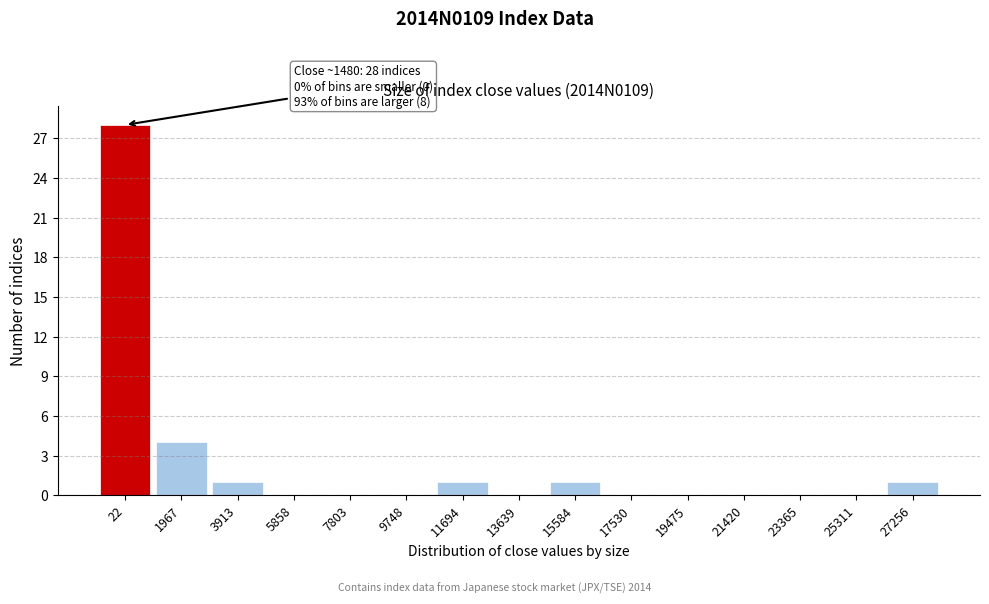

Reading right to left, transcribe all the data shown in this chart.

27256=1	25311=0	23365=0	21420=0	19475=0	17530=0	15584=1	13639=0	11694=1	9748=0	7803=0	5858=0	3913=1	1967=4	22=28